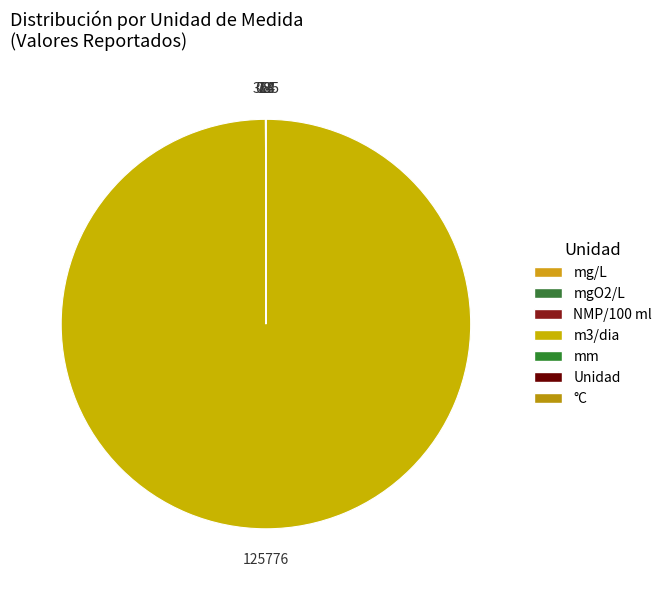

Count the number of slices in the pie.

7